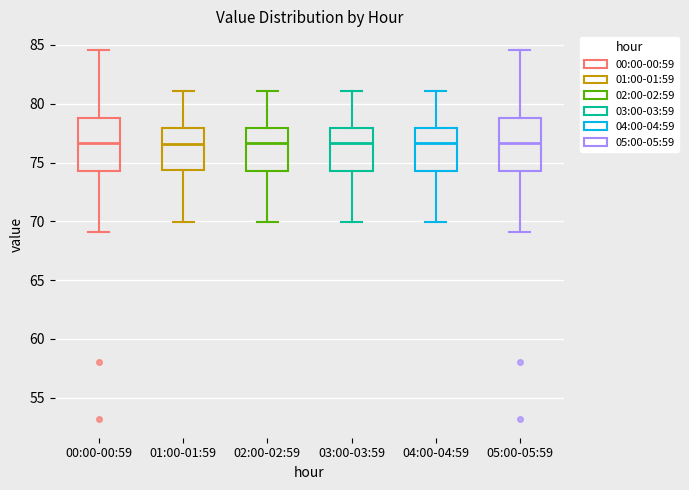

Reading left to right, read every box against the y-axis: the position of its median line, the range the box covers, and the ends of its whiskers. The values are not printed on the chart, so give them approximately, as read against the axis.

00:00-00:59: median 76.5, box 74.5 to 79.0, whiskers 69.0 to 84.5
01:00-01:59: median 76.5, box 74.5 to 78.0, whiskers 70.0 to 81.0
02:00-02:59: median 76.5, box 74.5 to 78.0, whiskers 70.0 to 81.0
03:00-03:59: median 76.5, box 74.5 to 78.0, whiskers 70.0 to 81.0
04:00-04:59: median 76.5, box 74.5 to 78.0, whiskers 70.0 to 81.0
05:00-05:59: median 76.5, box 74.5 to 79.0, whiskers 69.0 to 84.5